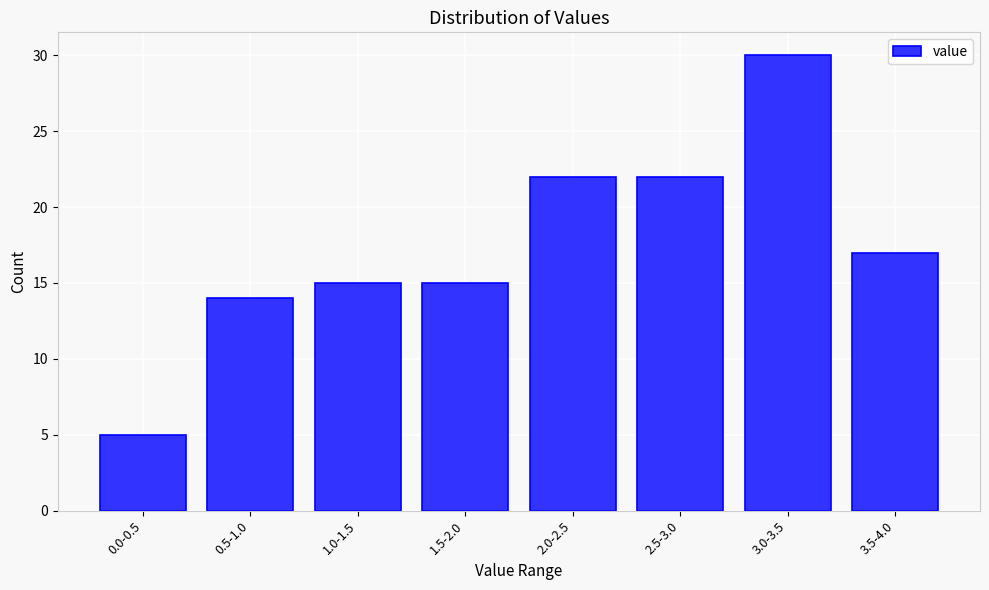

Reading right to left, transcribe all the data shown in this chart.

3.5-4.0=17	3.0-3.5=30	2.5-3.0=22	2.0-2.5=22	1.5-2.0=15	1.0-1.5=15	0.5-1.0=14	0.0-0.5=5